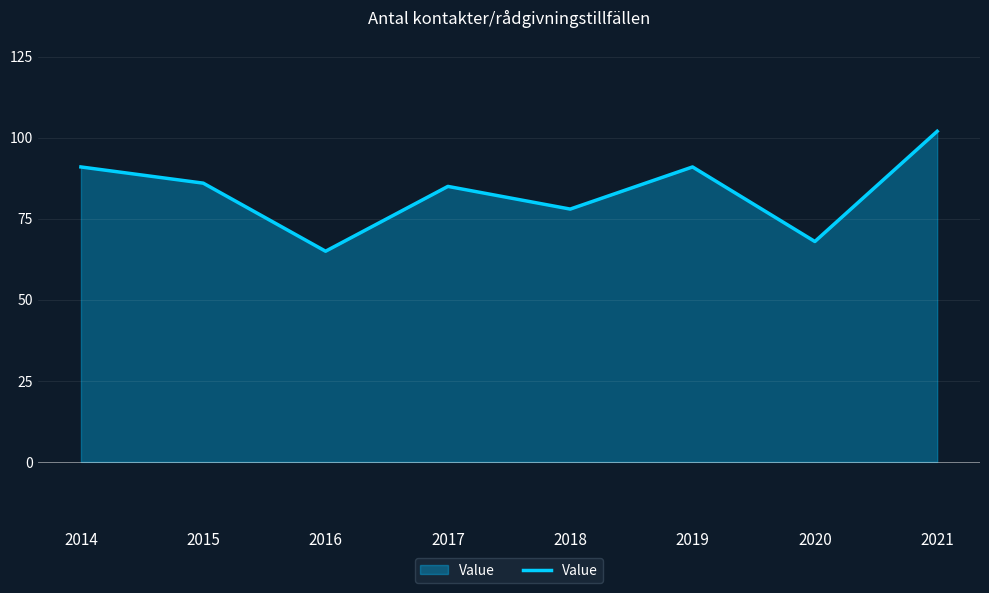

Is it true that the value at 2017 is 24?

False